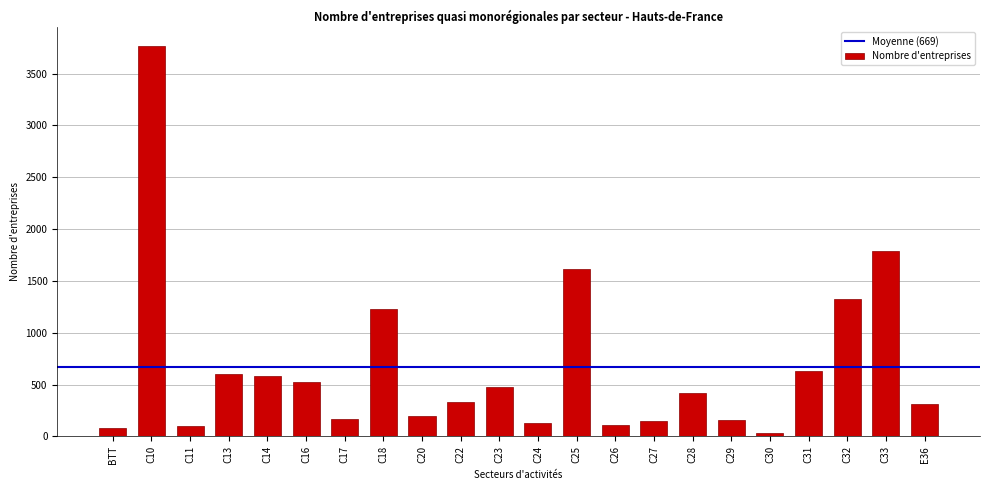

At which category does the chart reach its peak across all series?

C10